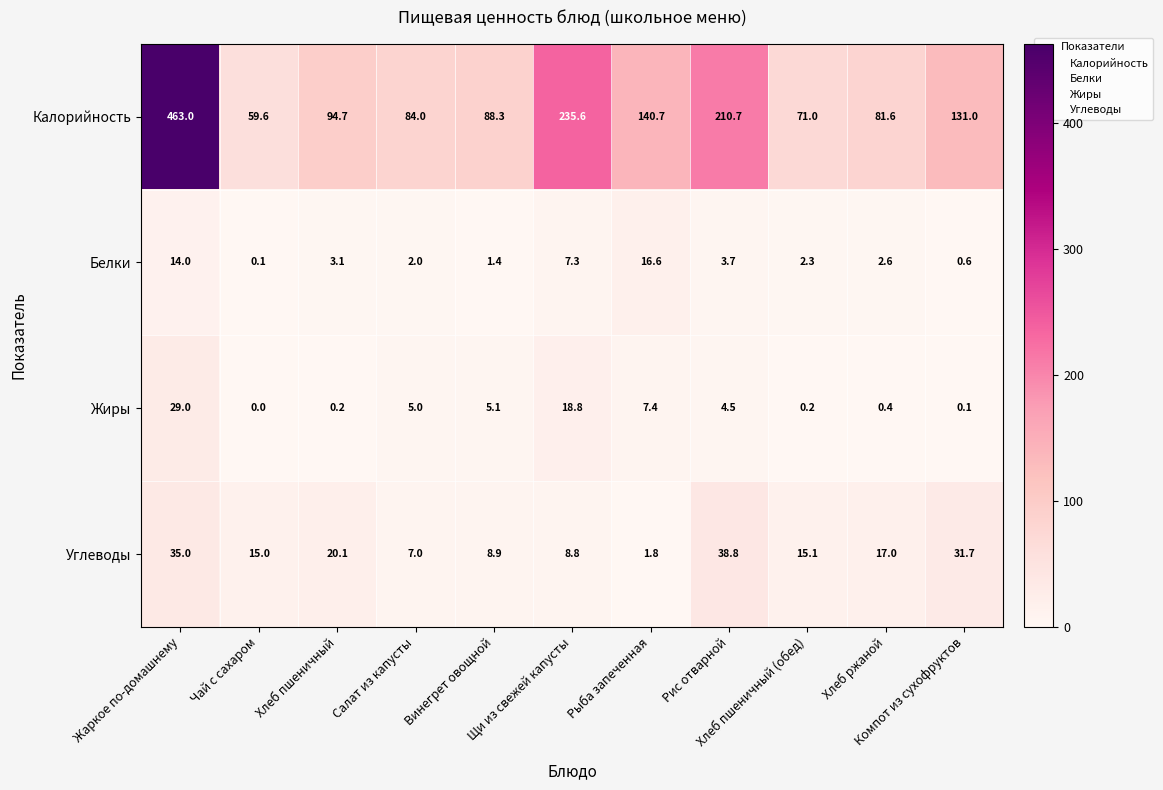

List the series in order of their peak value, highest first.

Калорийность, Углеводы, Жиры, Белки